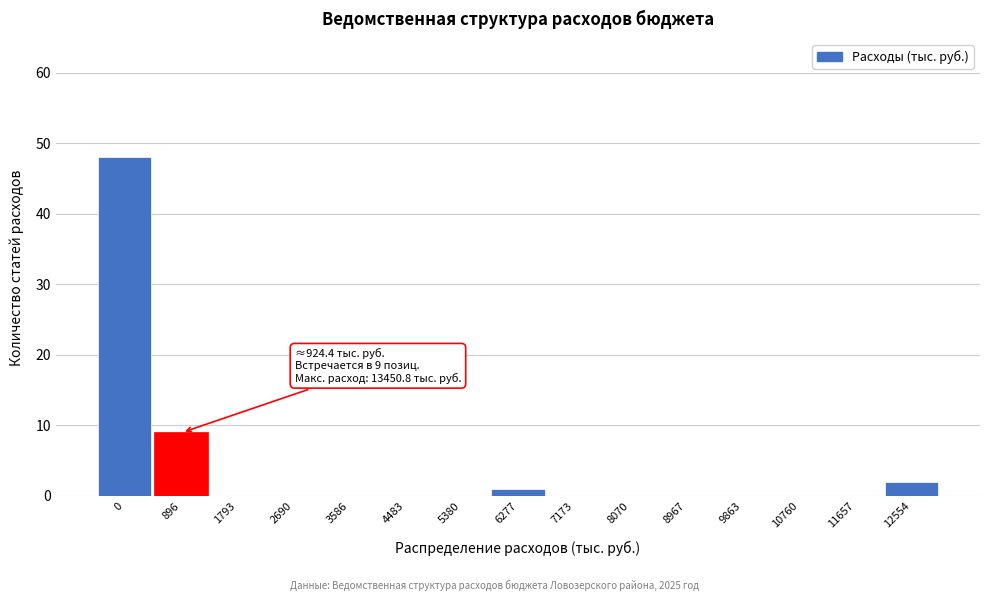

Reading right to left, what are all the values shown in this chart?

12554=2	11657=0	10760=0	9863=0	8967=0	8070=0	7173=0	6277=1	5380=0	4483=0	3586=0	2690=0	1793=0	896=9	0=48